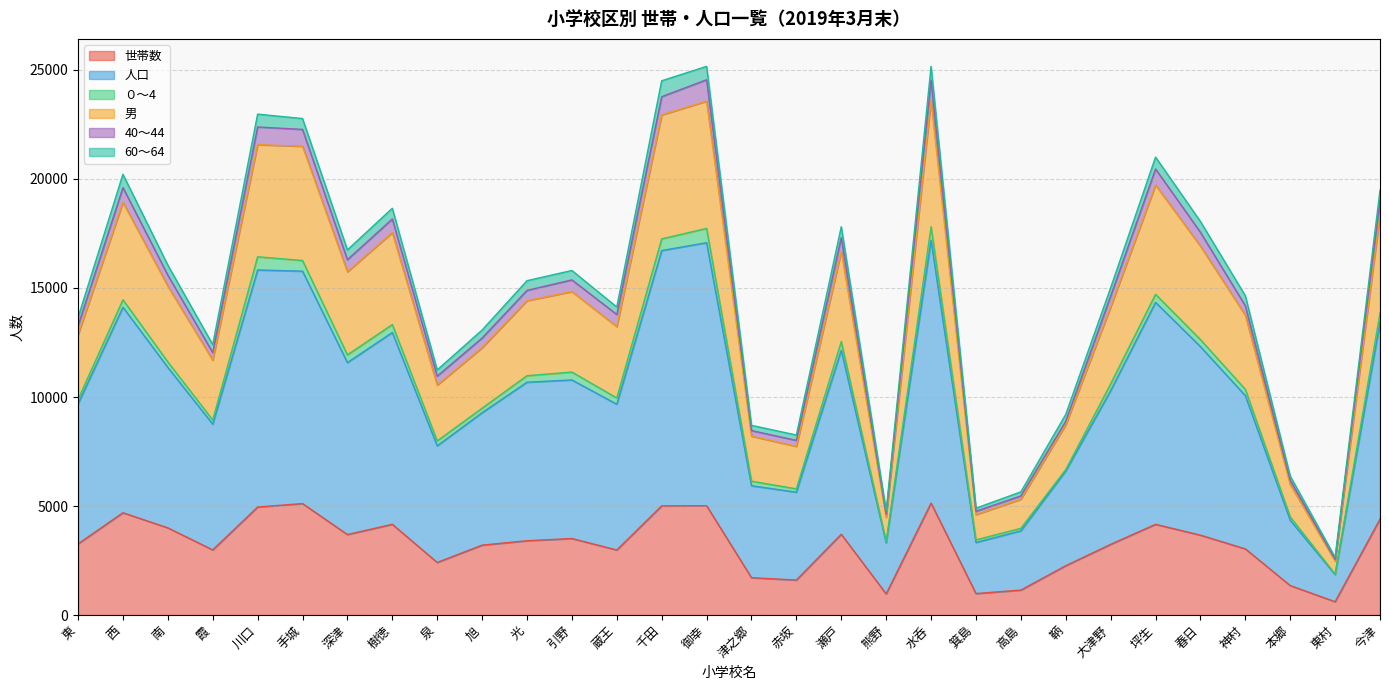

Is it true that 世帯数 equals 8380 at 御幸?

False